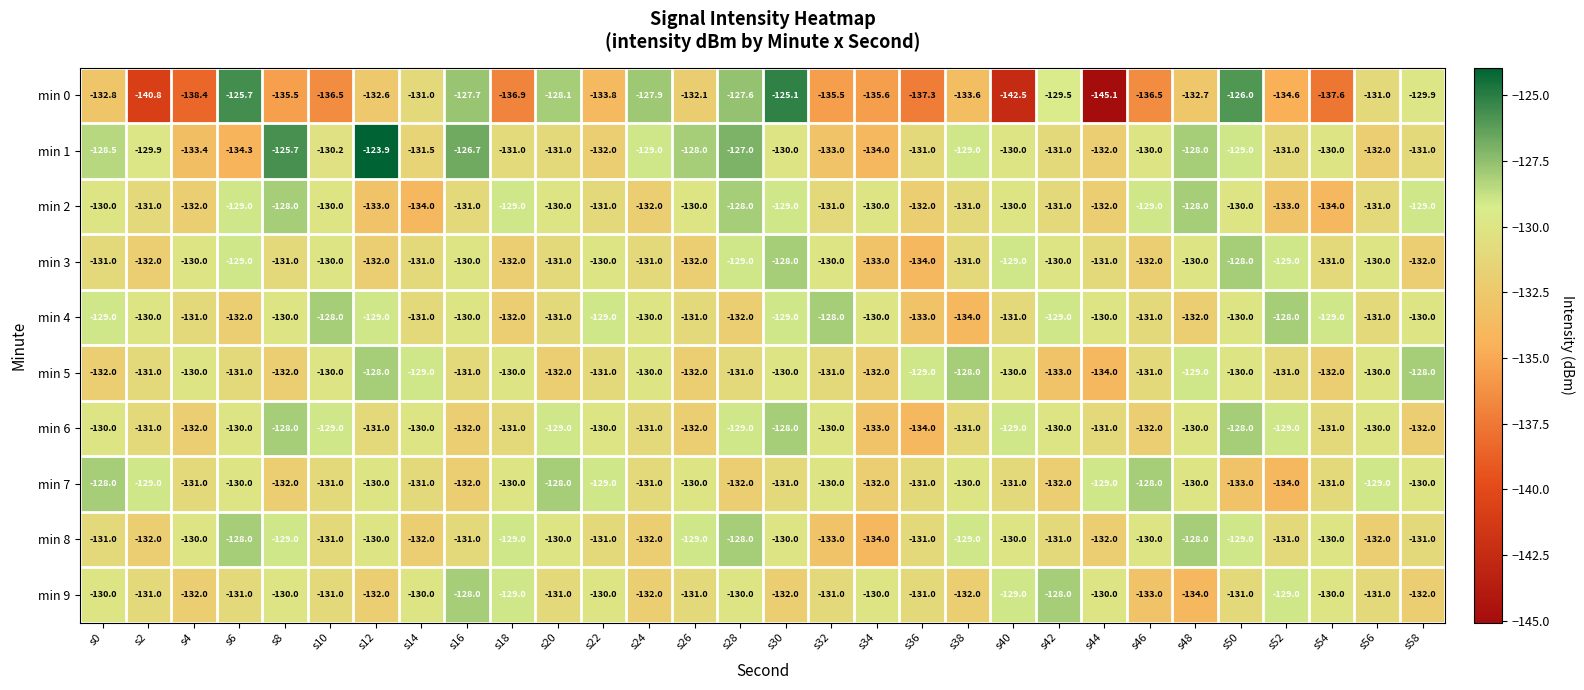

How many min 8 values are between -131 and -129?

20